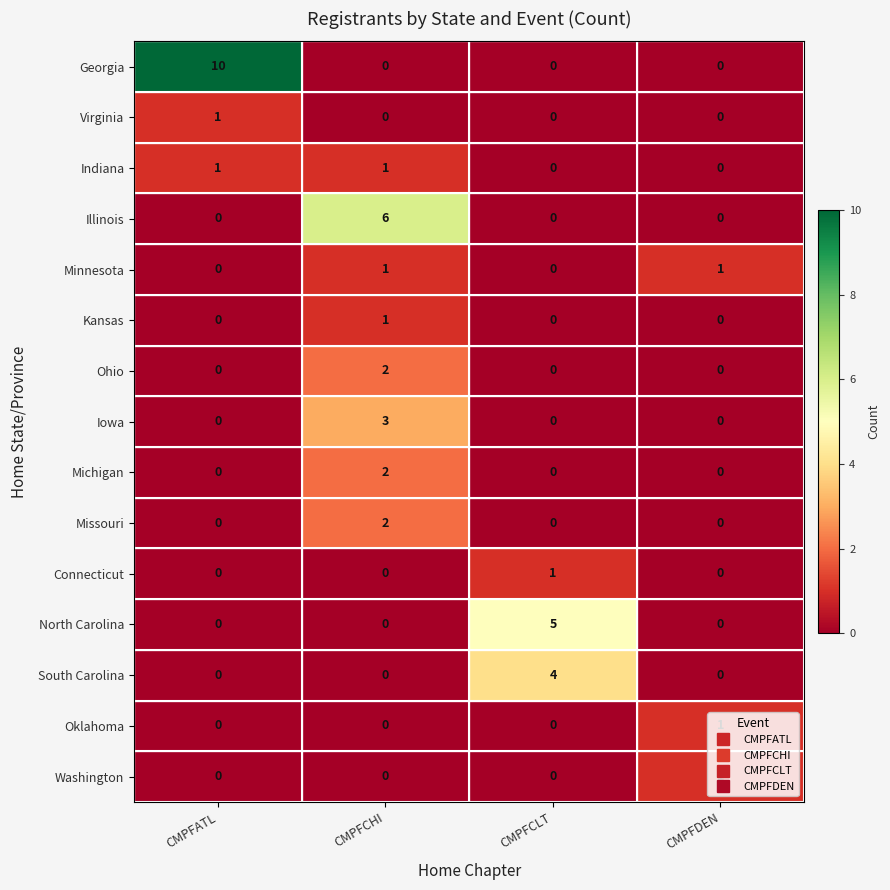

What is the maximum value shown in the chart?

10